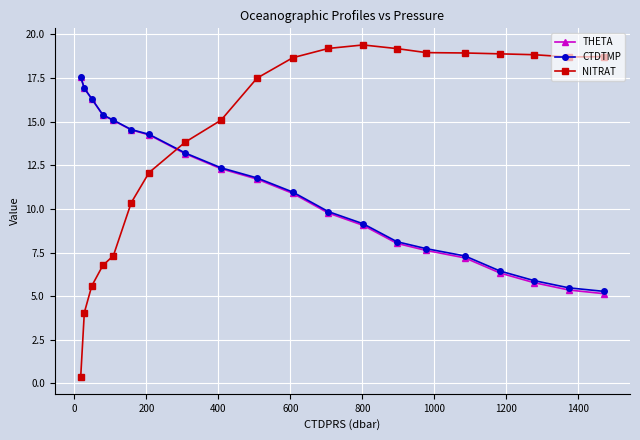

How many lines are shown in the chart?

3